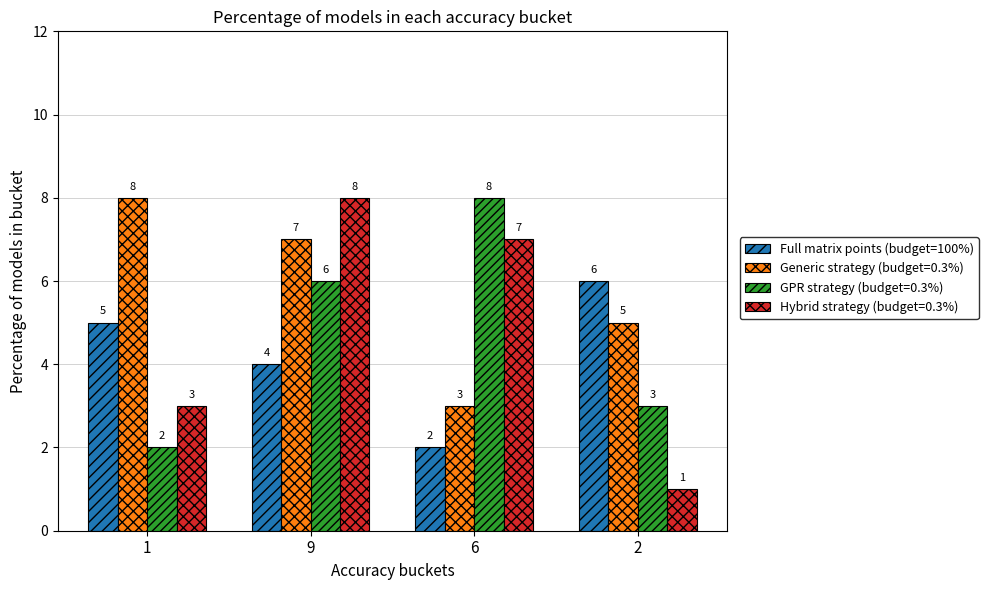

Reading left to right, what are all the values shown in this chart?

Full matrix points (budget=100%): 5	4	2	6
Generic strategy (budget=0.3%): 8	7	3	5
GPR strategy (budget=0.3%): 2	6	8	3
Hybrid strategy (budget=0.3%): 3	8	7	1